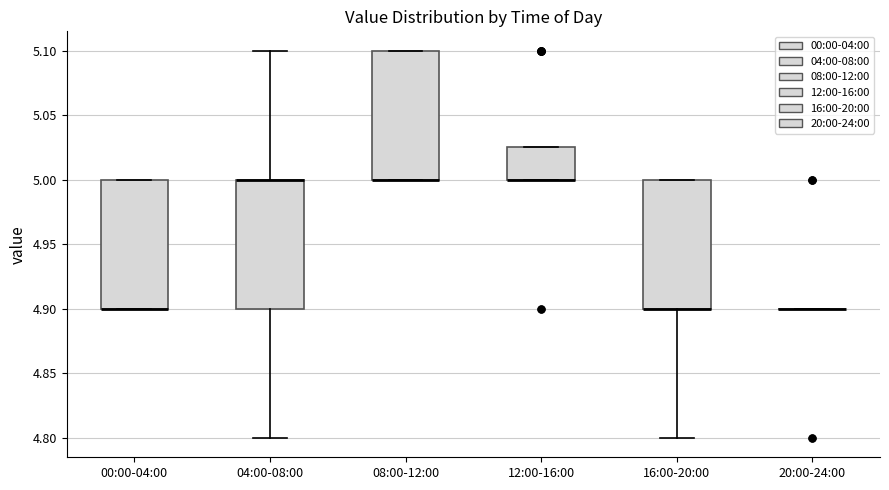

Where is the upper edge of the box for 08:00-12:00 on the y-axis? The values are not printed on the chart, so give them approximately, as read against the axis.

5.100